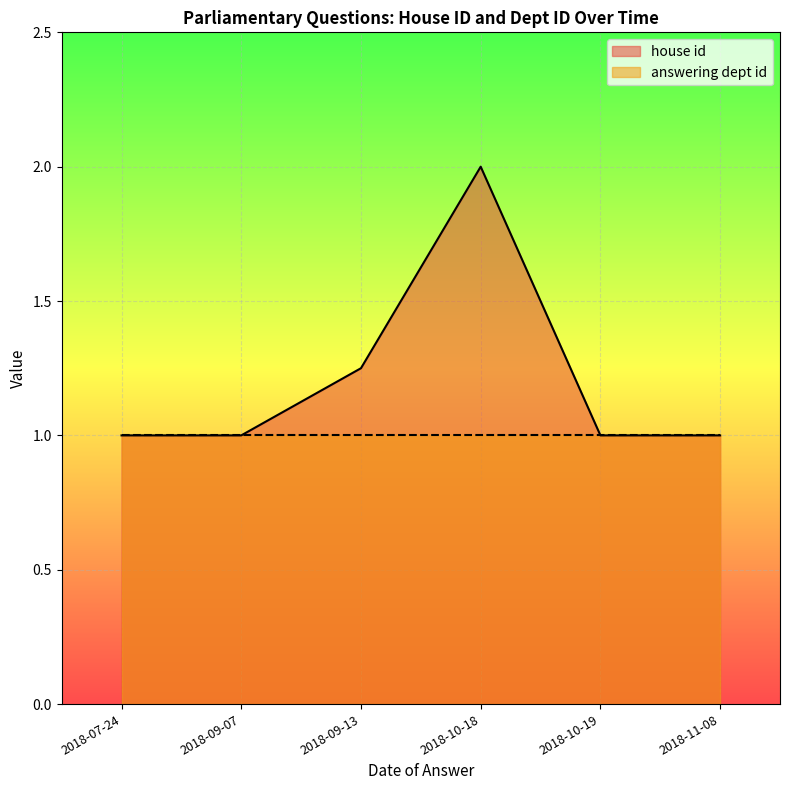

Does the chart display data point markers on the line(s)?

No